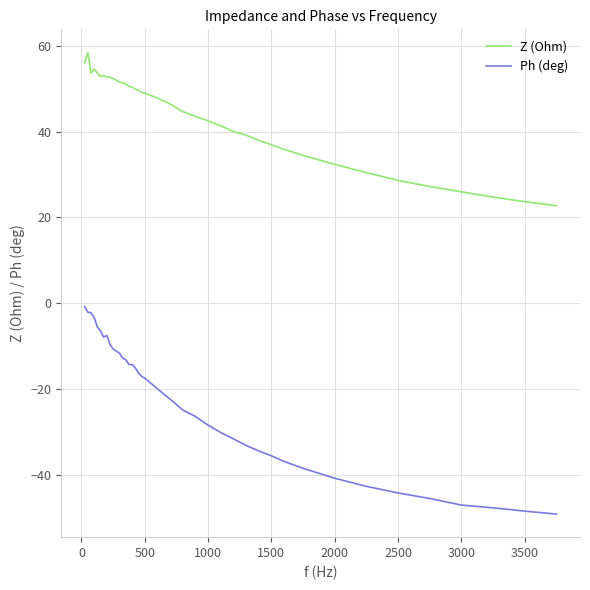

Rank the series by their maximum value, from lowest to highest.

Ph (deg), Z (Ohm)